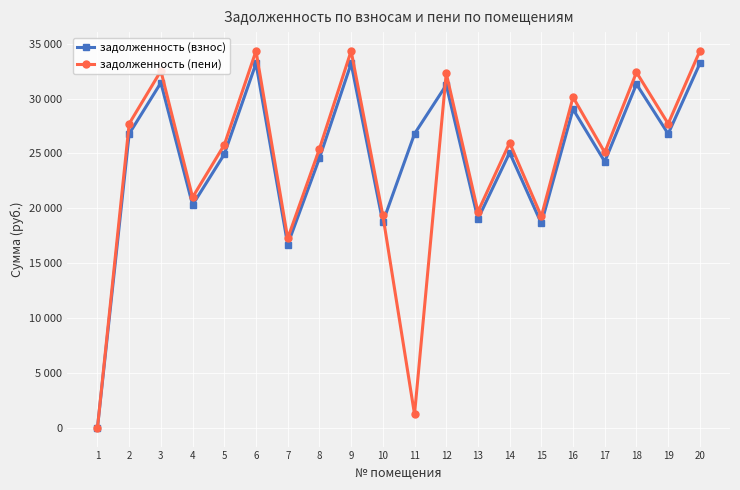

Rank the series by their average value, from highest to lowest.

задолженность (взнос), задолженность (пени)